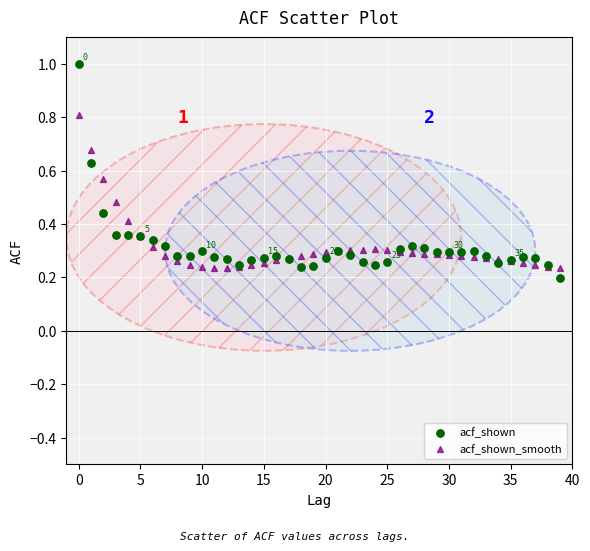

Which series reaches the minimum Y coordinate?

acf_shown